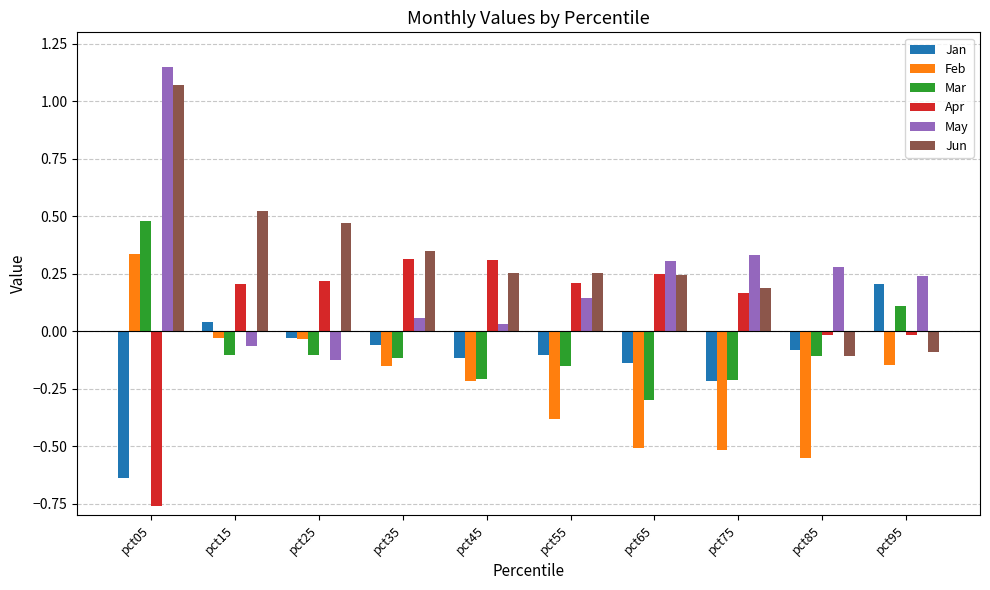

Between pct05 and pct95, which series saw the biggest shift?

Jun